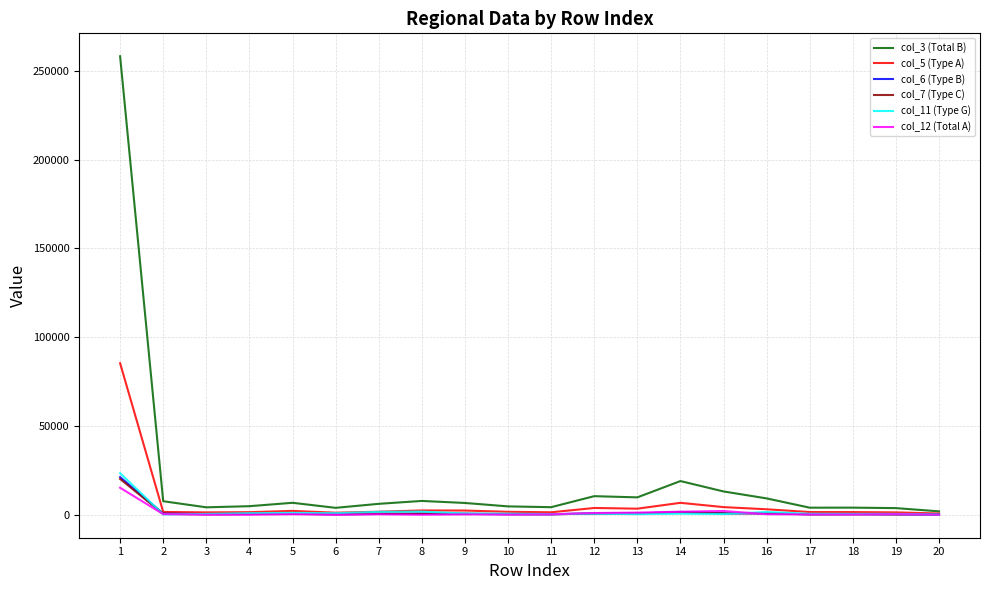

What is the greatest value displayed?

258252